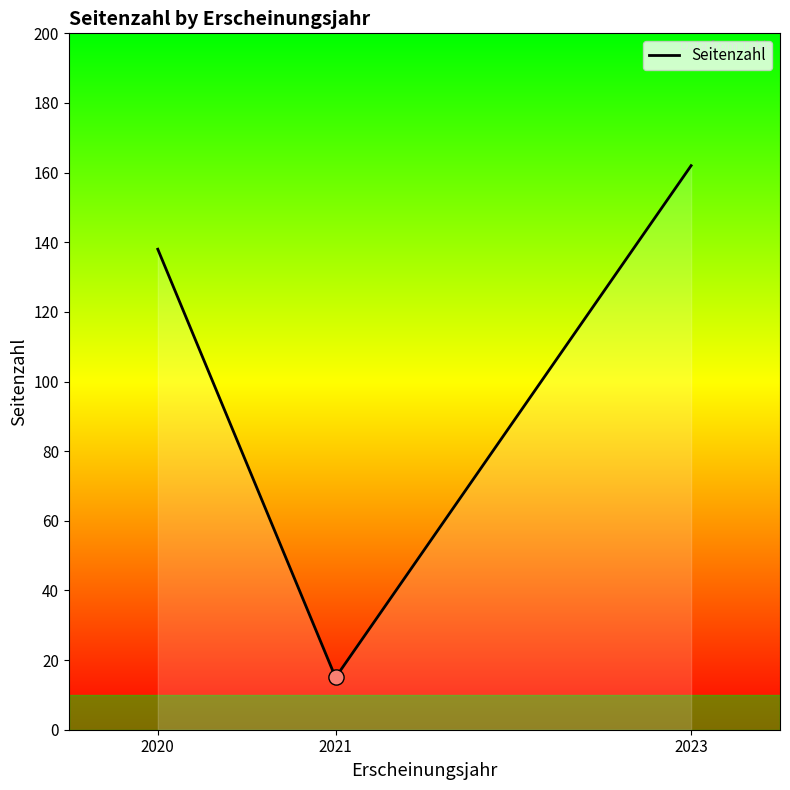

What is the change in value from 2020 to 2021?

-123